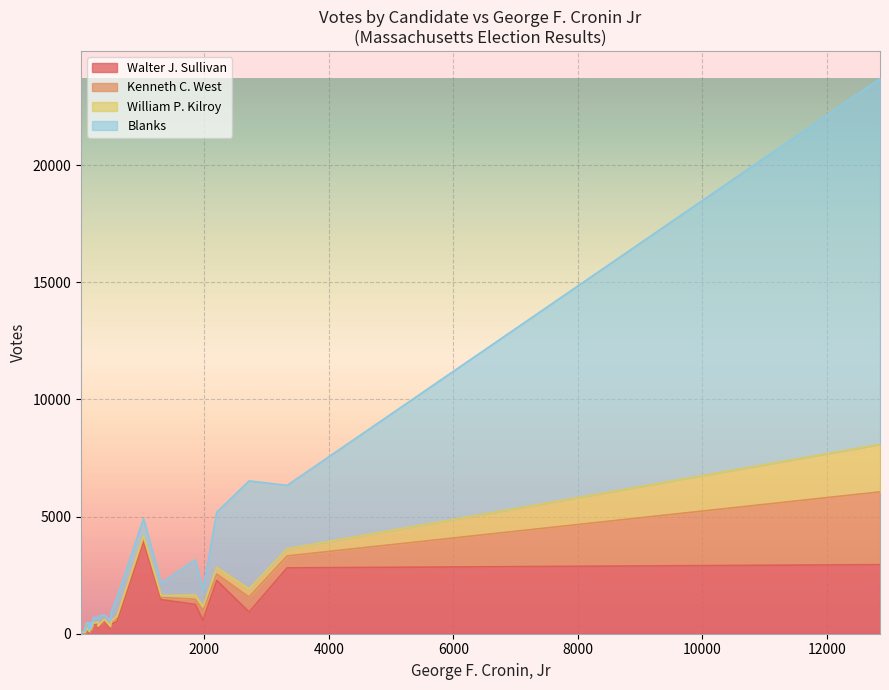

Rank the series by their maximum value, from highest to lowest.

Blanks, Walter J. Sullivan, Kenneth C. West, William P. Kilroy